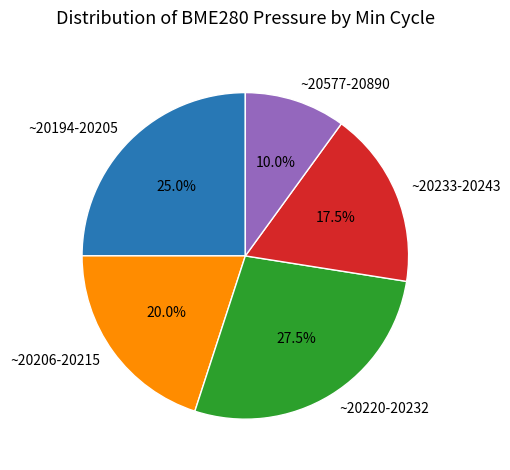

Count the number of slices in the pie.

5